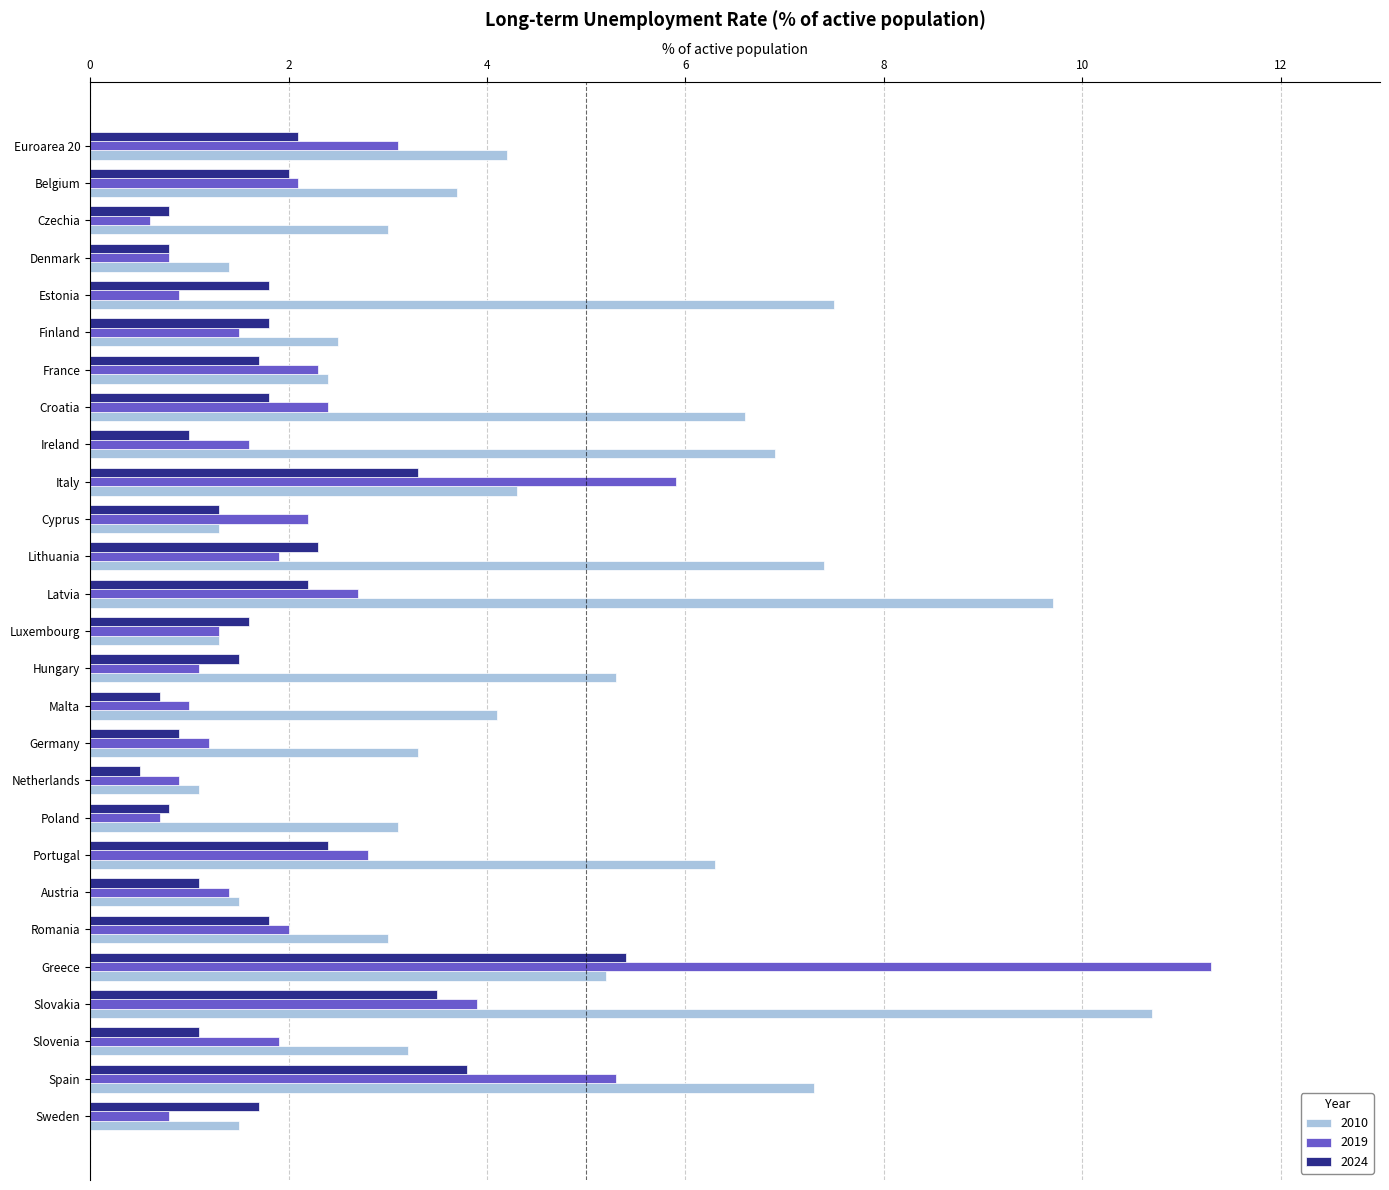

The value of 2019 at Ireland is 1.6. True or false?

True